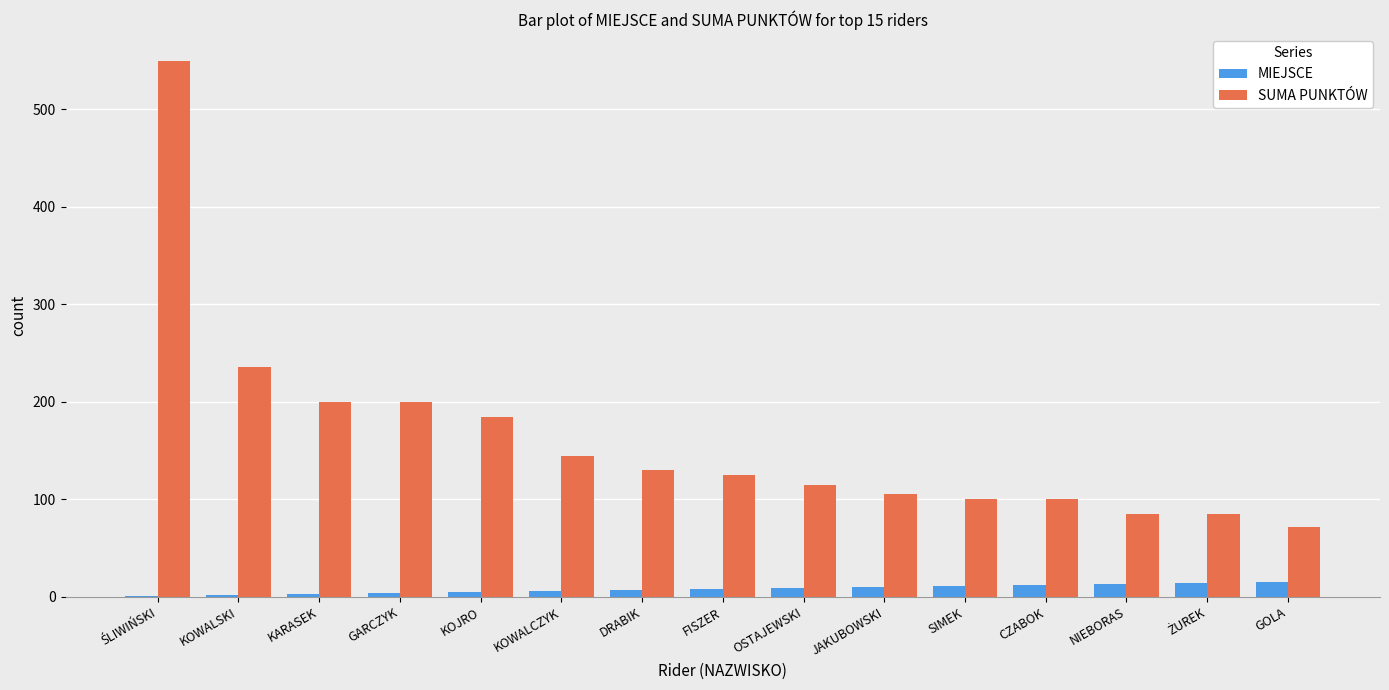

Where is SUMA PUNKTÓW nearest to the value 311?

KOWALSKI